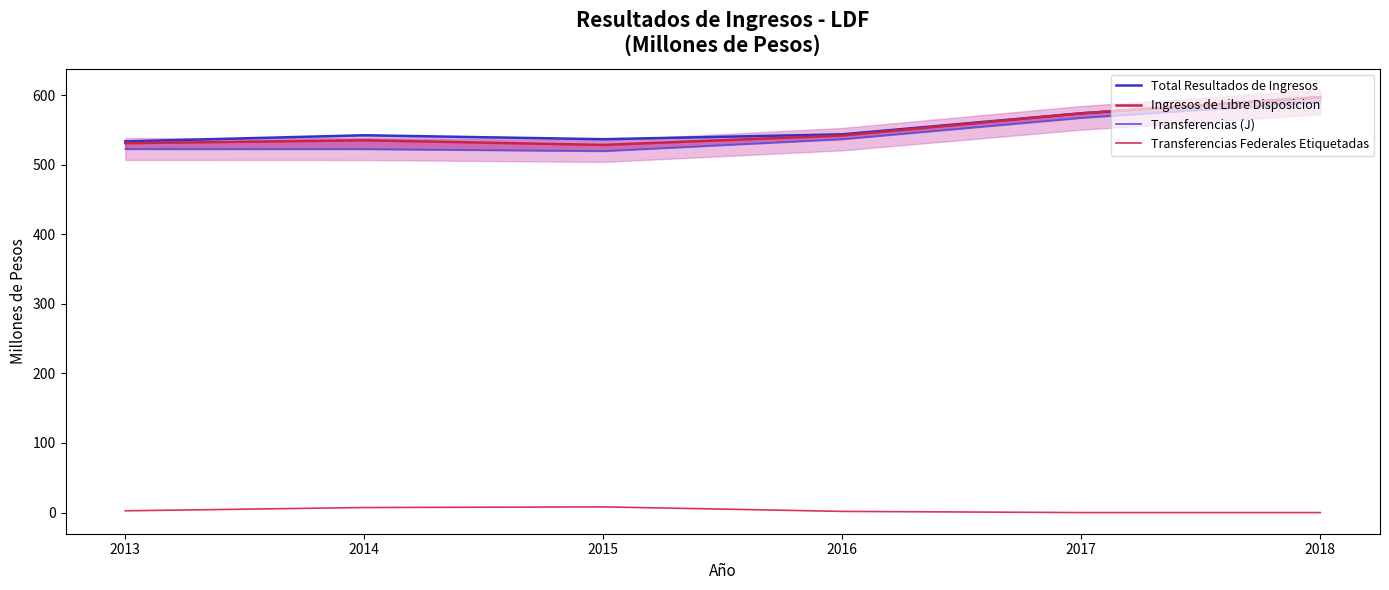

Rank the series by their maximum value, from lowest to highest.

Transferencias Federales Etiquetadas, Transferencias (J), Total Resultados de Ingresos, Ingresos de Libre Disposicion